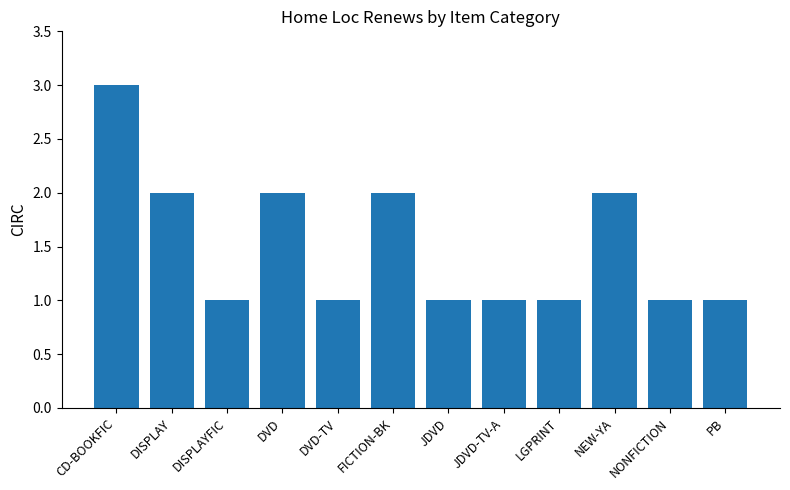

What is the difference between the second highest and minimum values?

1